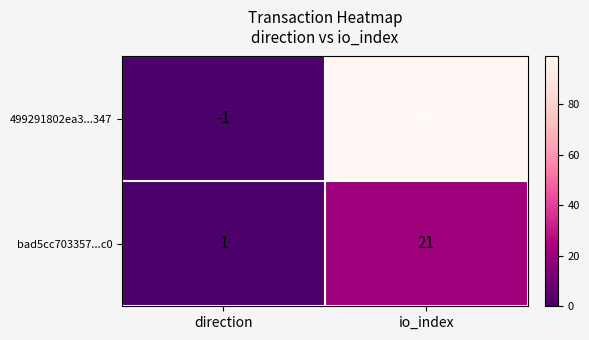

What value does the 499291802ea3...347 series have at io_index?

99